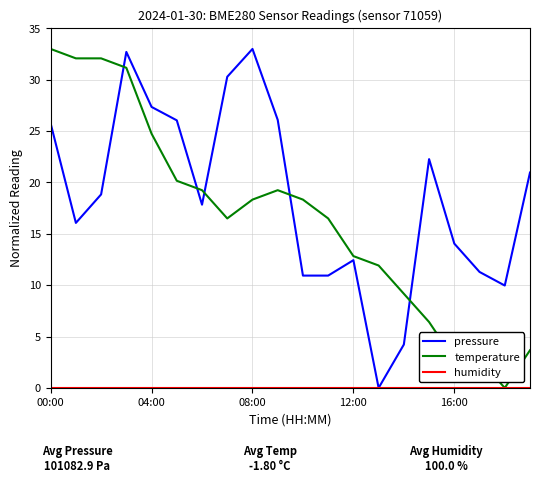

What is the maximum value for temperature?

33.0